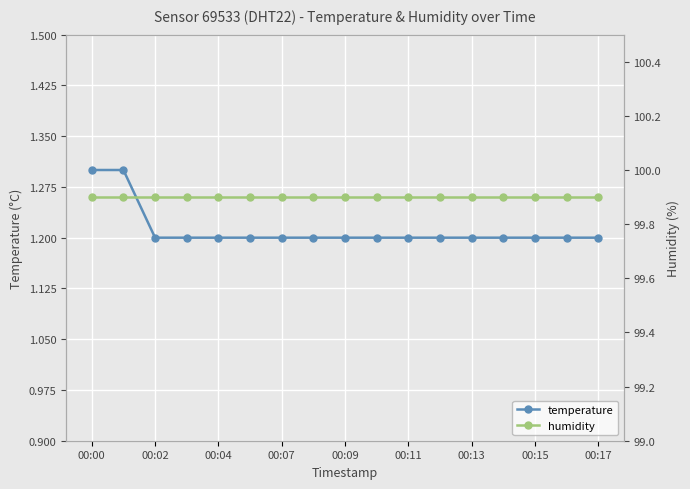

The temperature series shows 1.7 at 00:11. True or false?

False